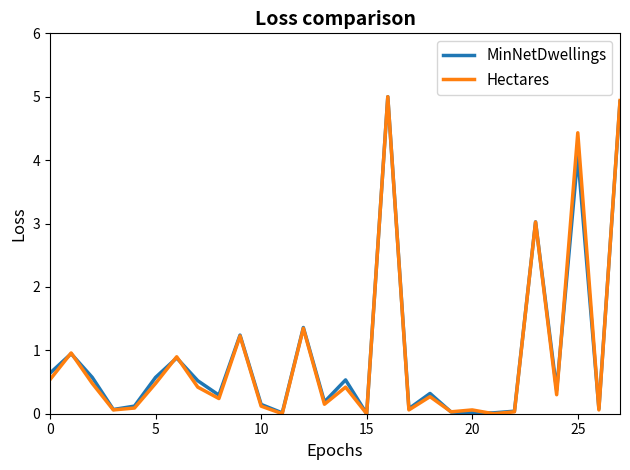

What is the highest value of the Hectares series?

5.0